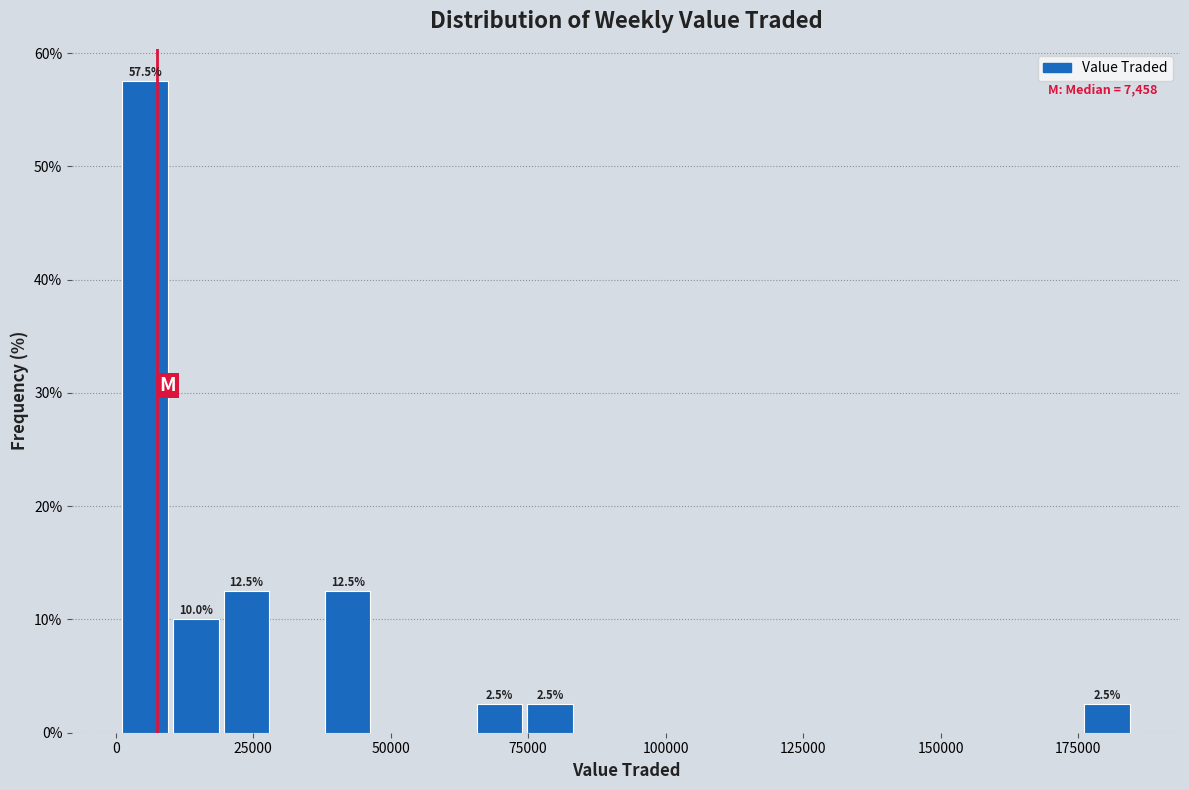

Around what value on the x-axis is the tallest bar? Give the approximate position of its centre, as read against the axis.

5000